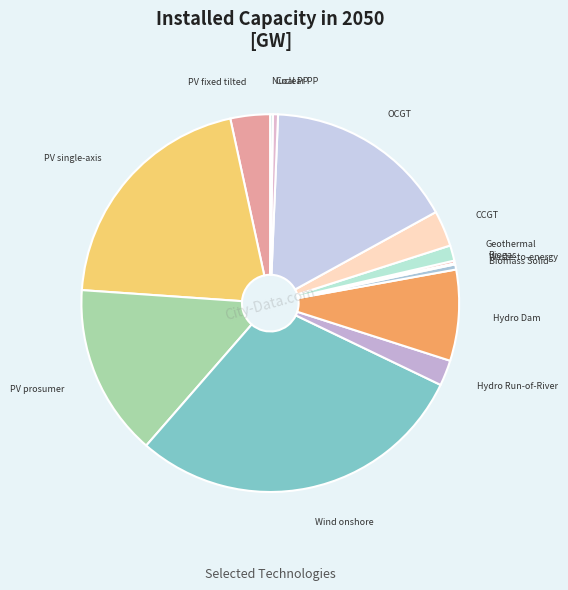

Is there a majority slice in this chart?

No